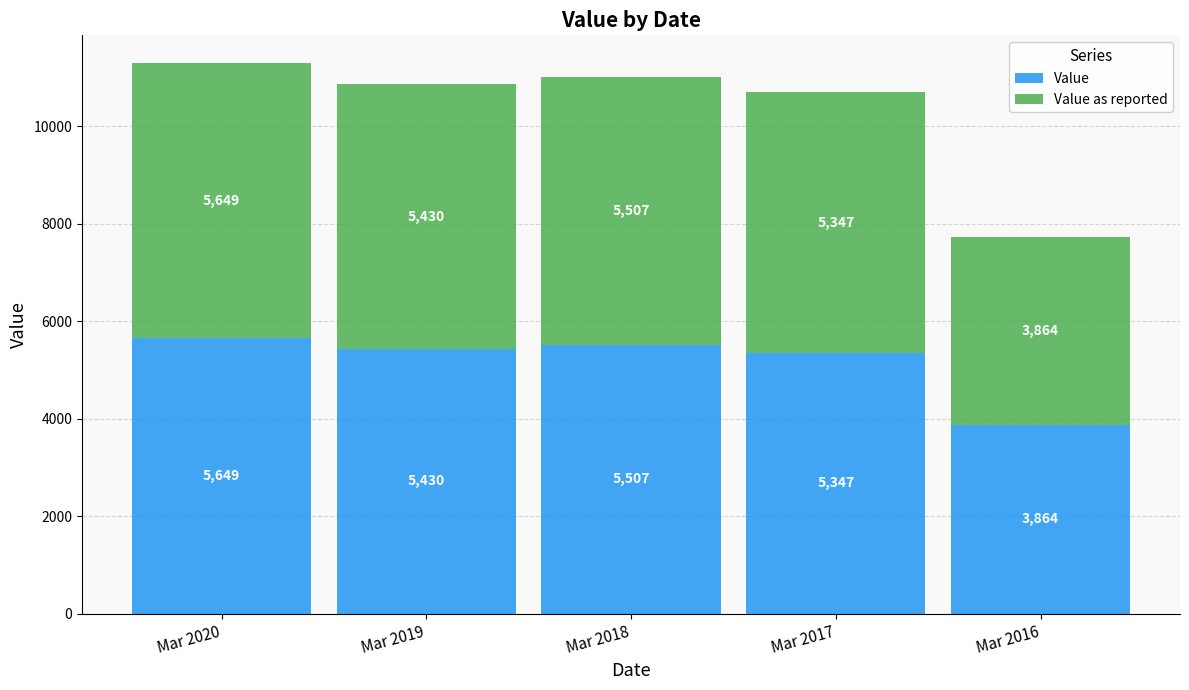

At which label does Value reach its minimum?

Mar 2016